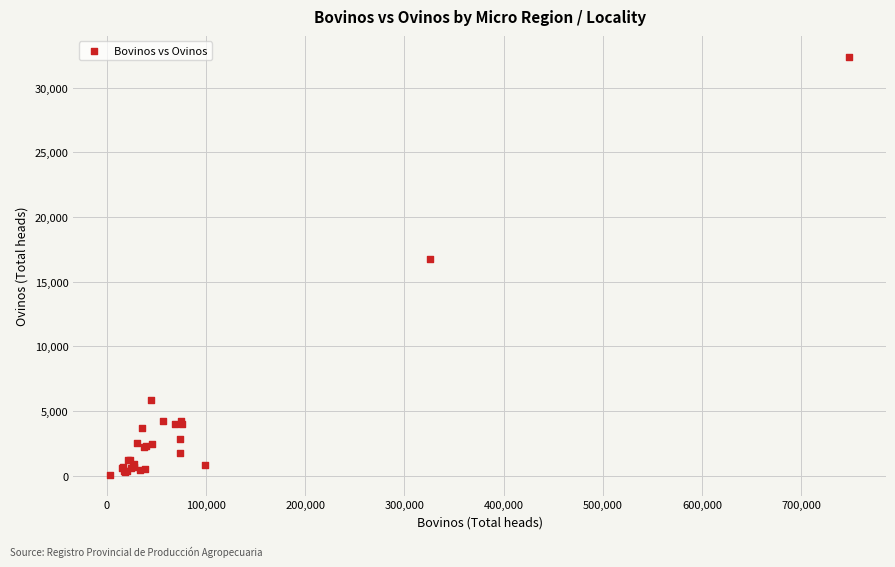

What Y value in the scatter plot is closest to 16229?

16767.2